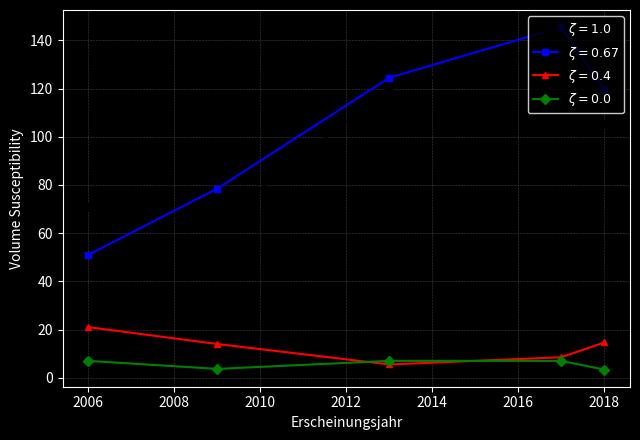

What is the greatest value displayed?

145.5